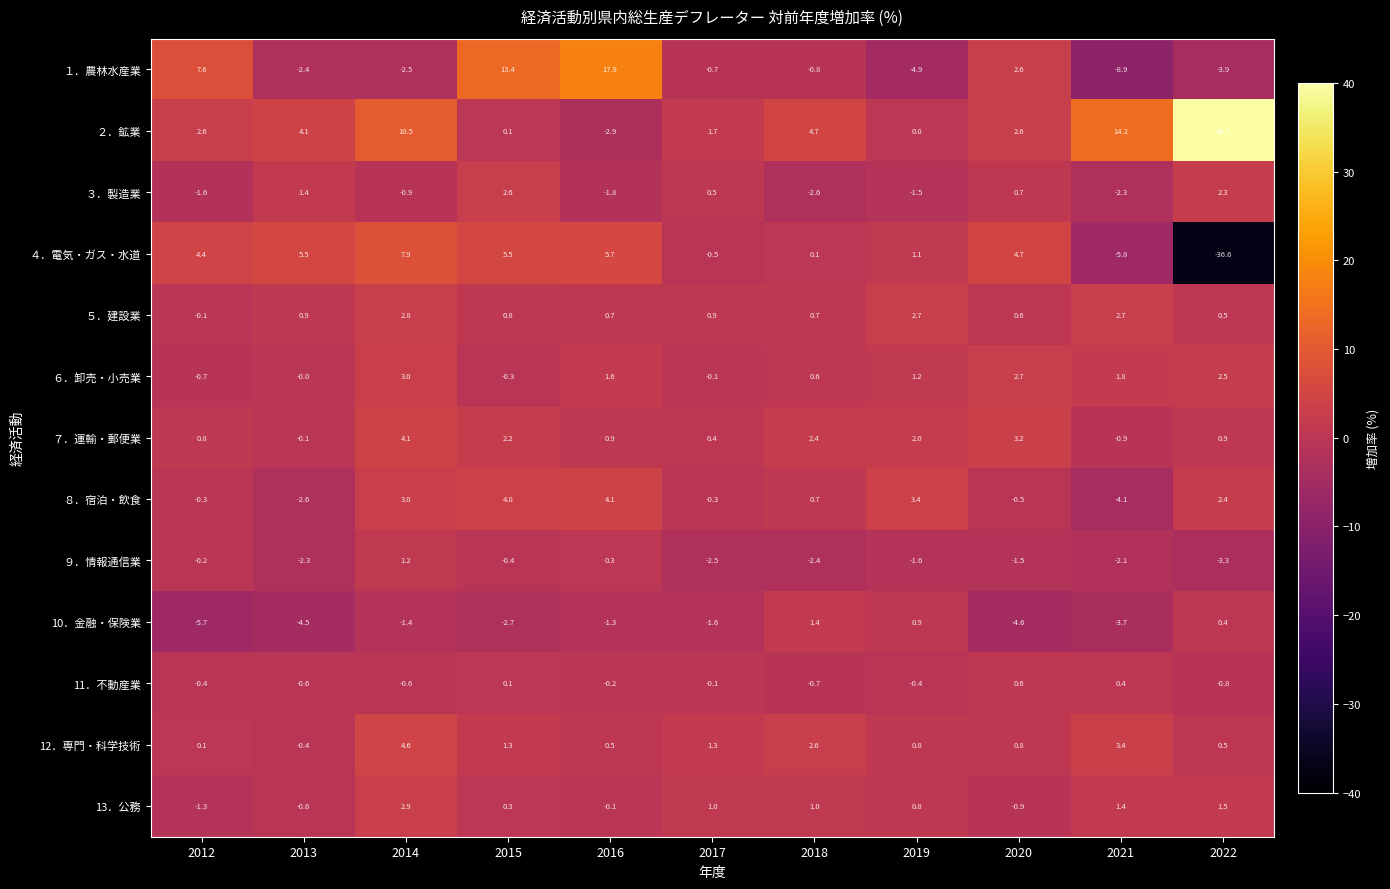

Between 2018 and 2022, which series saw the biggest shift?

２．鉱業